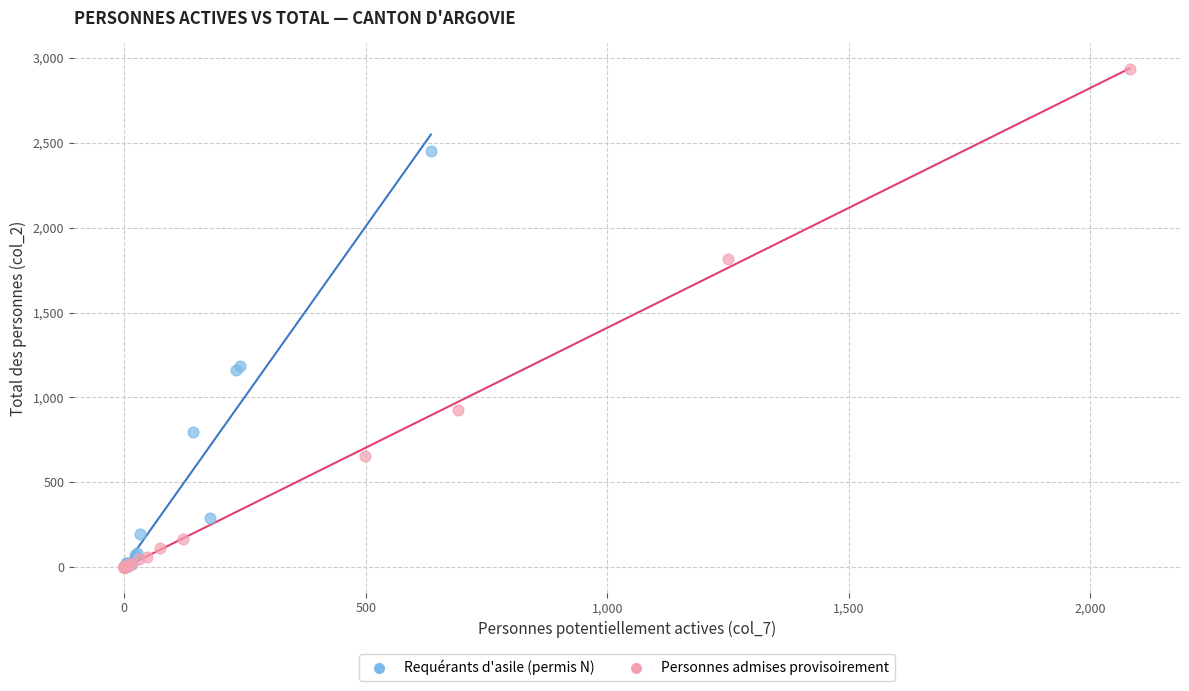

Which series reaches the maximum Y coordinate?

Personnes admises provisoirement